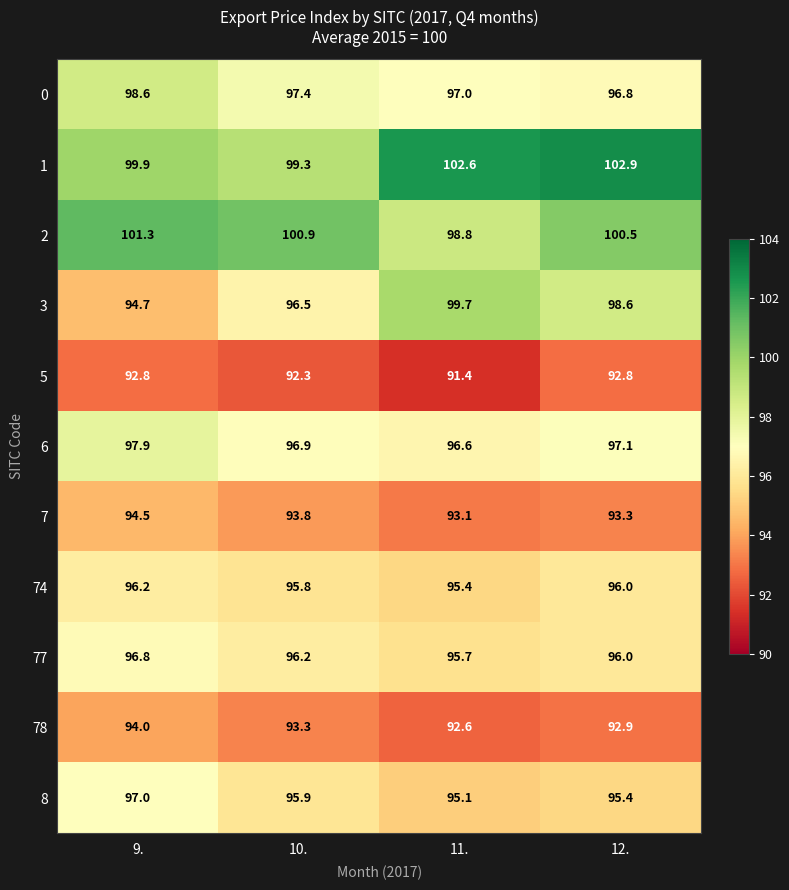

What is the difference between the highest and lowest values at 12.?

10.1